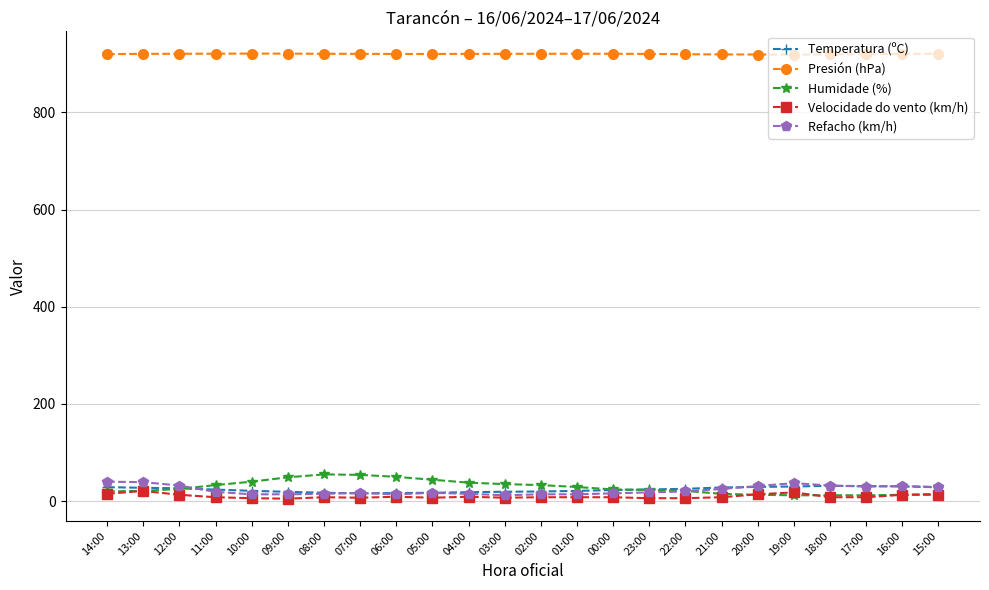

What is the maximum value shown in the chart?

921.1